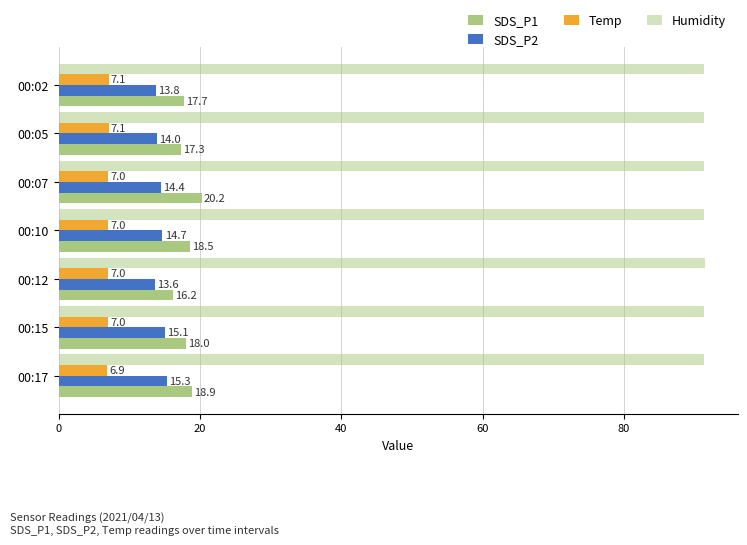

How many categories are shown in the chart?

7